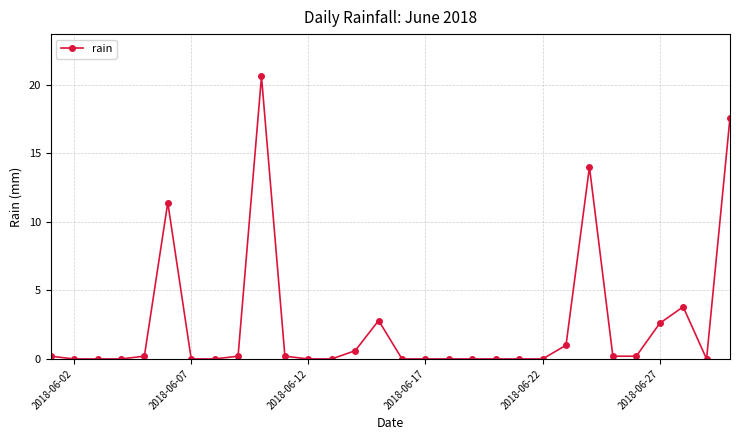

What is the greatest value displayed?

20.6